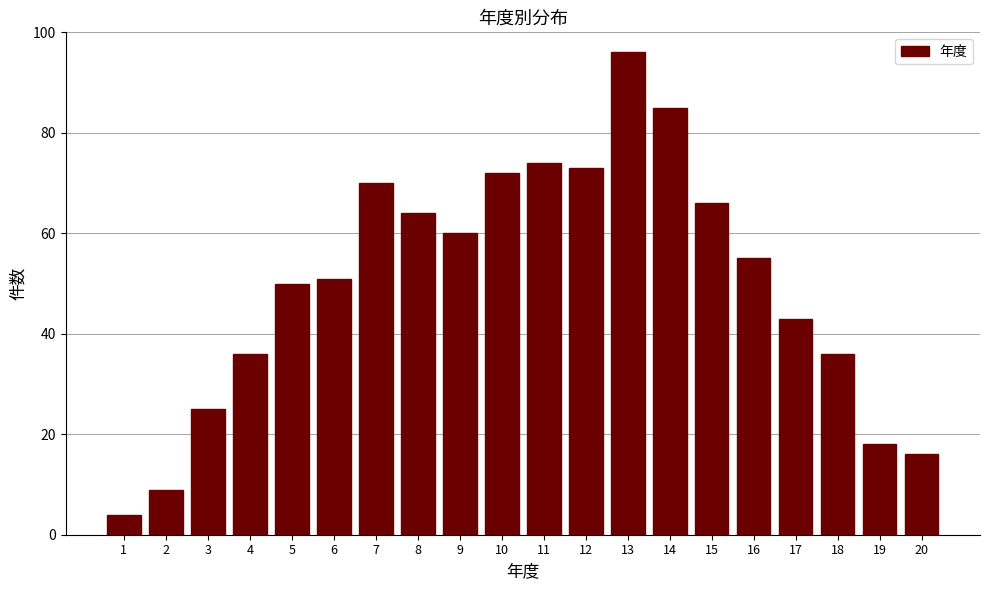

Reading left to right, what are all the values shown in this chart?

1=4	2=9	3=25	4=36	5=50	6=51	7=70	8=64	9=60	10=72	11=74	12=73	13=96	14=85	15=66	16=55	17=43	18=36	19=18	20=16